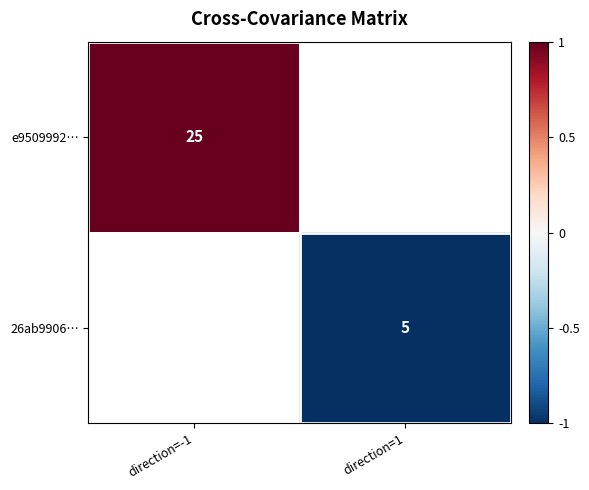

The value of e9509992… at direction=-1 is 42. True or false?

False